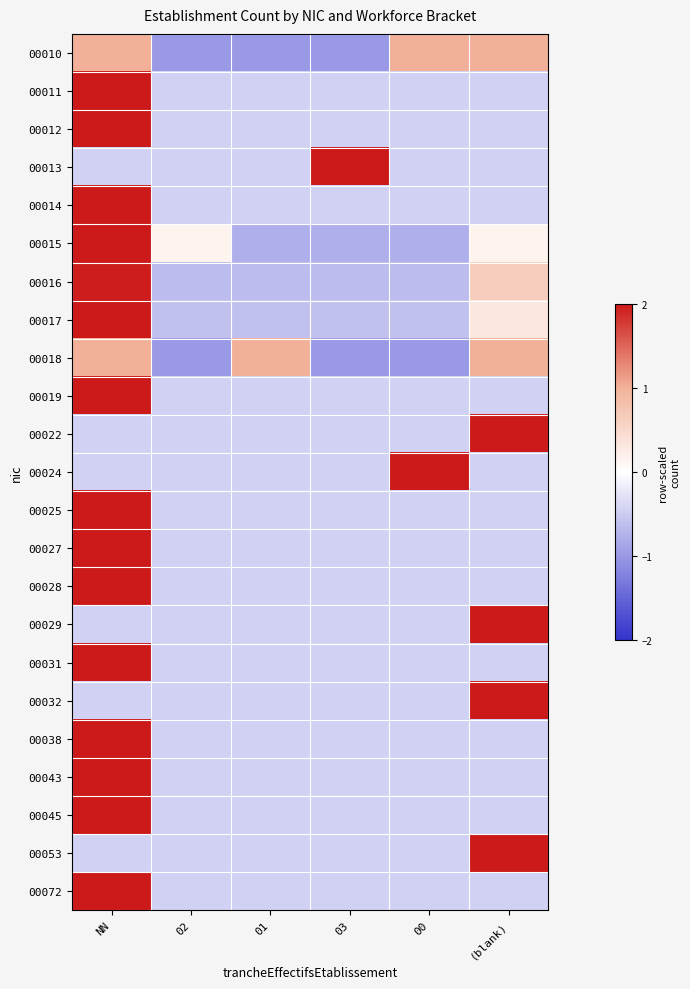

What is the spread (max minus min) of values at NN?

2.7